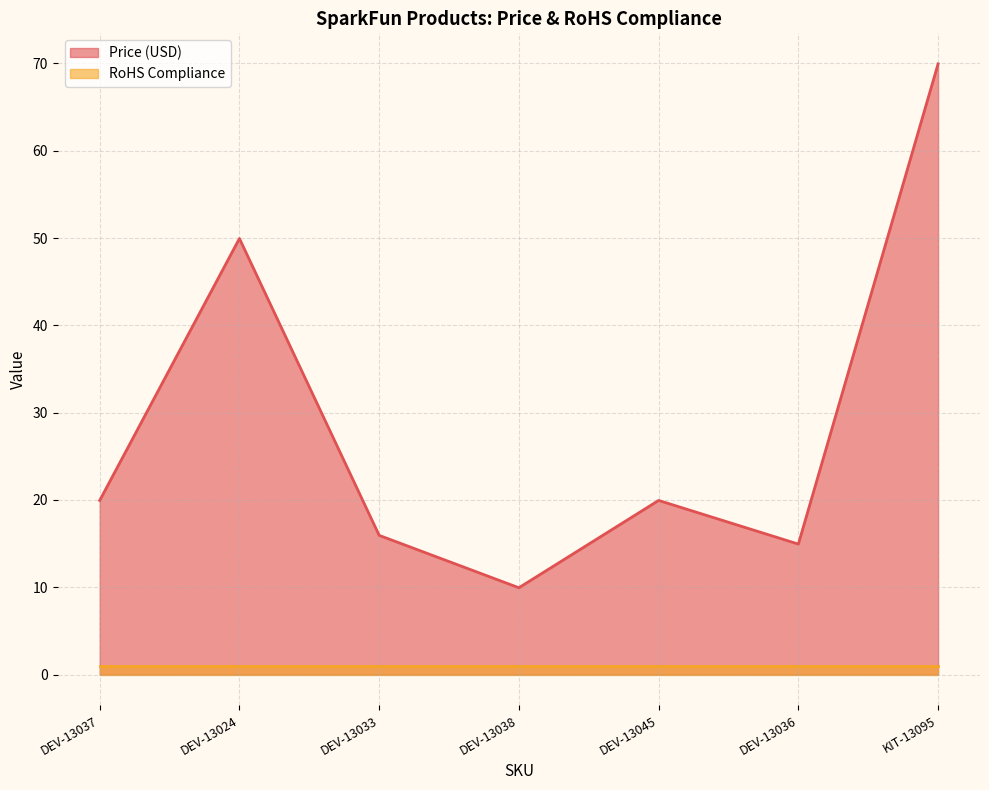

Count the number of values greater than 19.

4